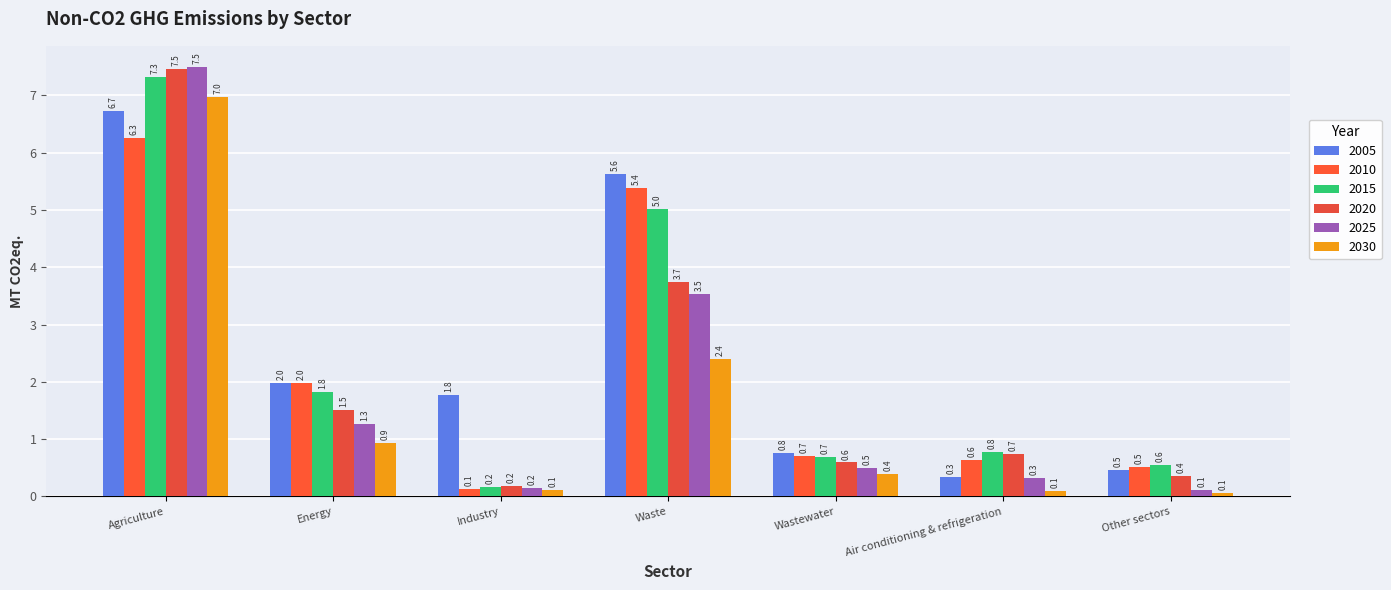

What is the value of the 2020 bar at the 2nd from the left?

1.5